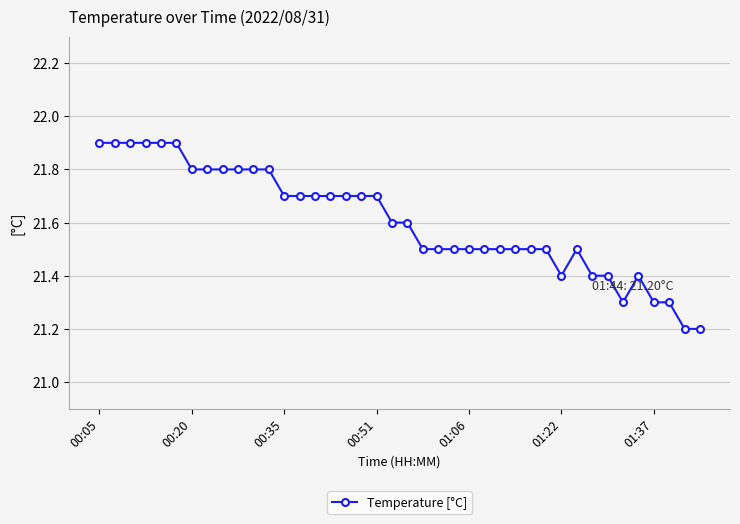

What is the difference between the second highest and minimum values?

0.7